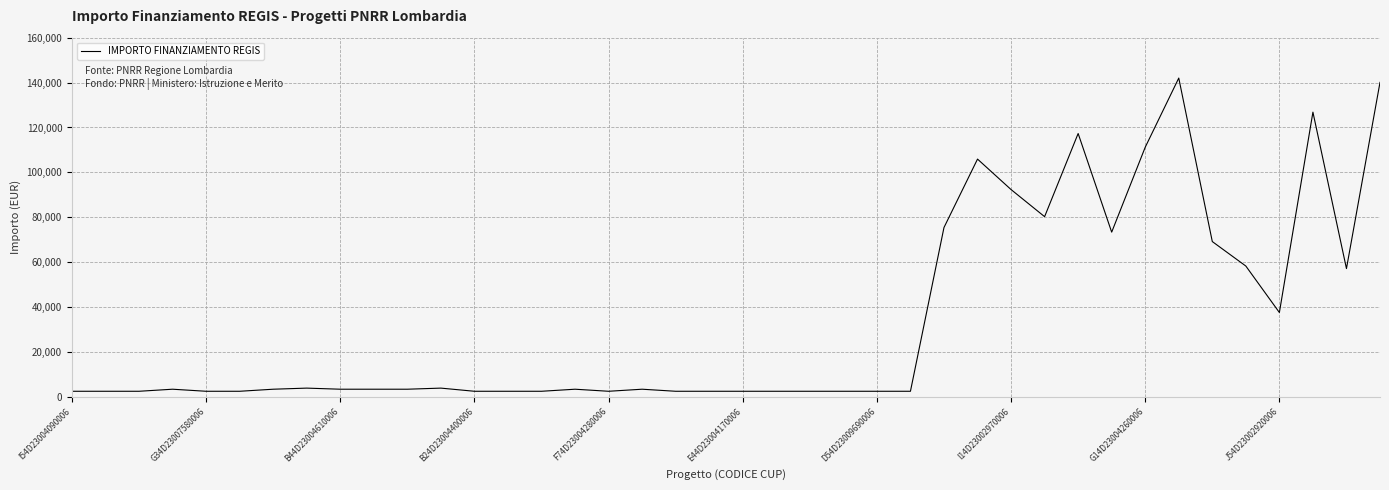

Does the chart display data point markers on the line(s)?

No